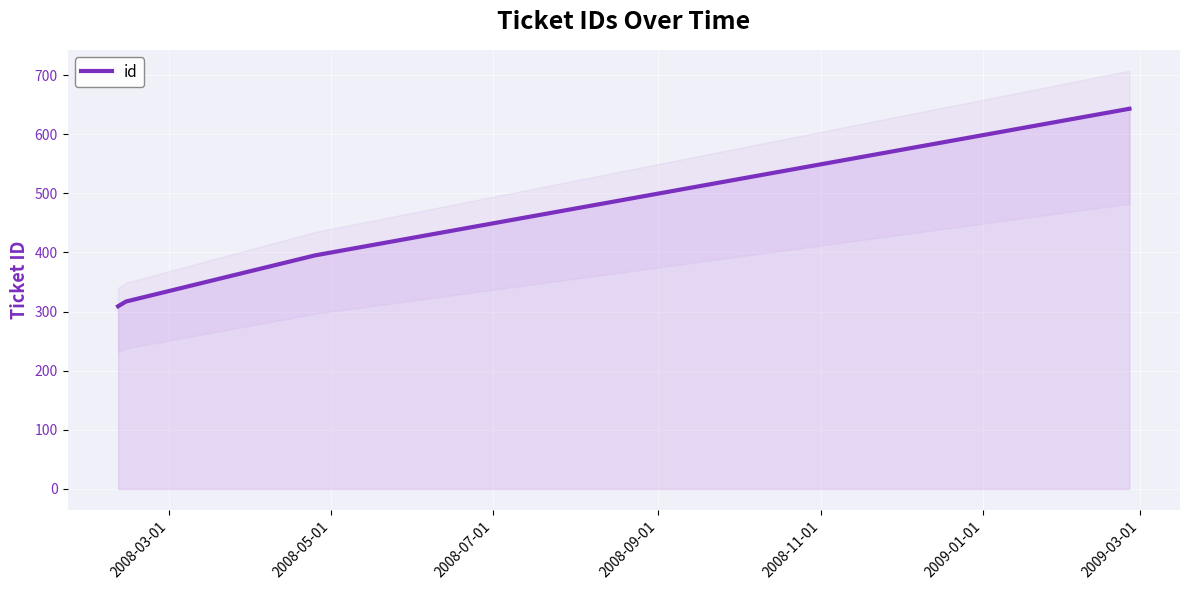

True or false: id has more than 0 interior local peaks.

False